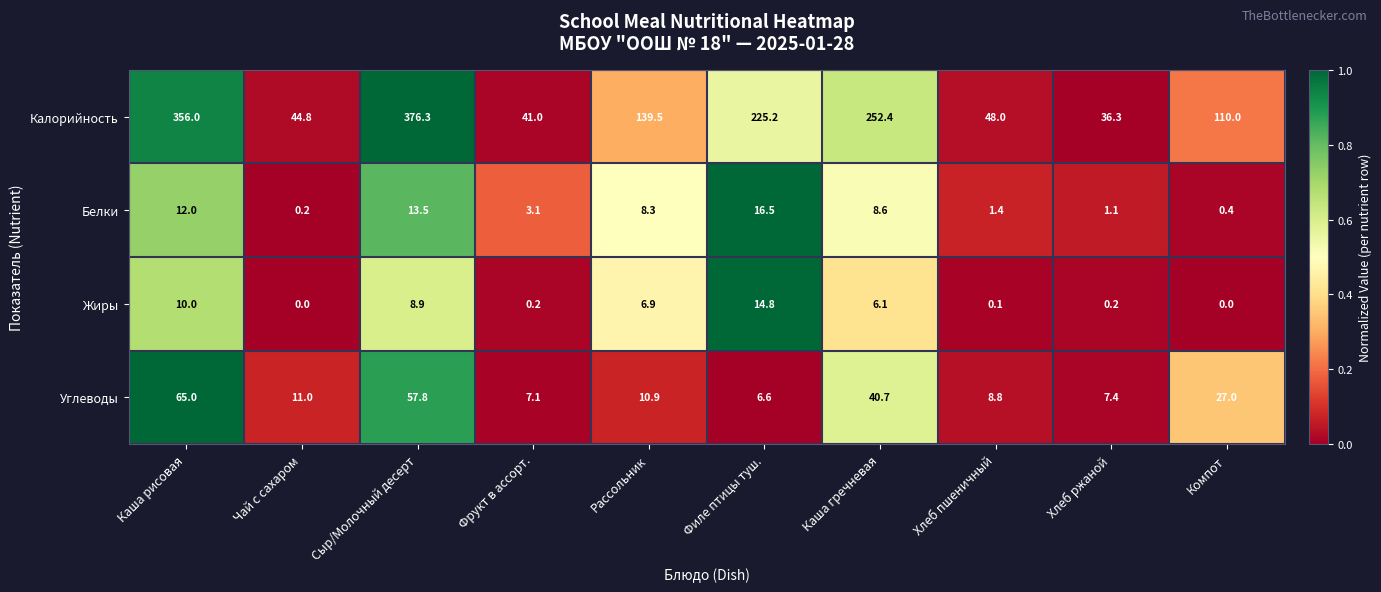

What is the sum of the Калорийность values at Сыр/Молочный десерт and Рассольник?

515.8